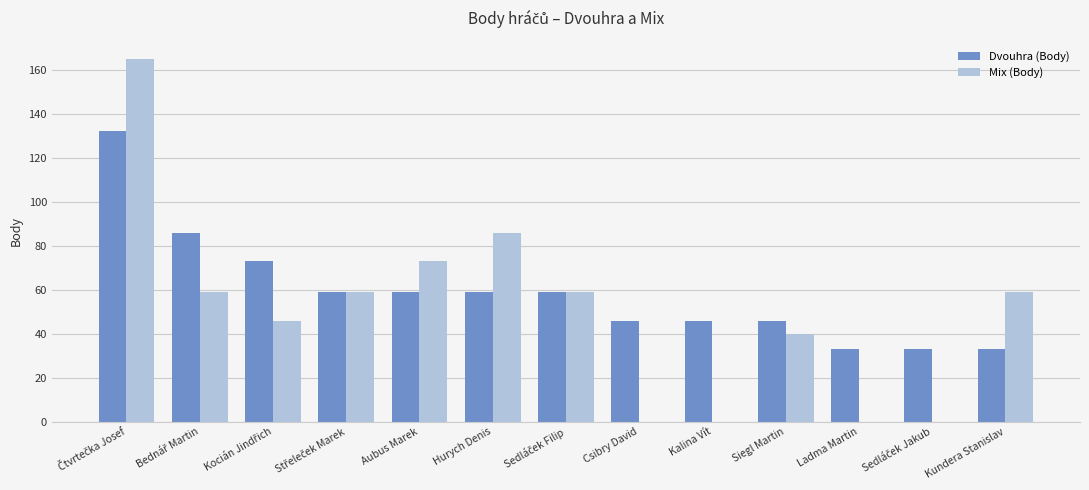

True or false: Mix (Body) has a value of 96 at Aubus Marek.

False